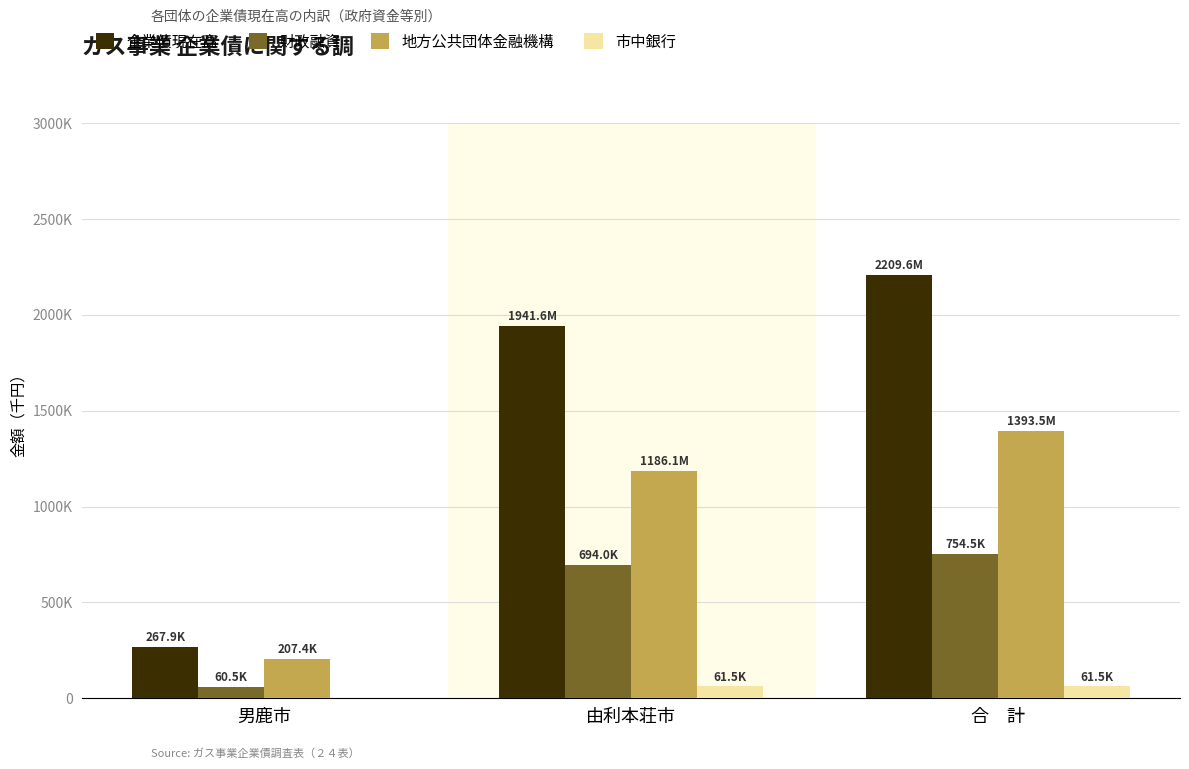

What position from the right is 合　計?

1